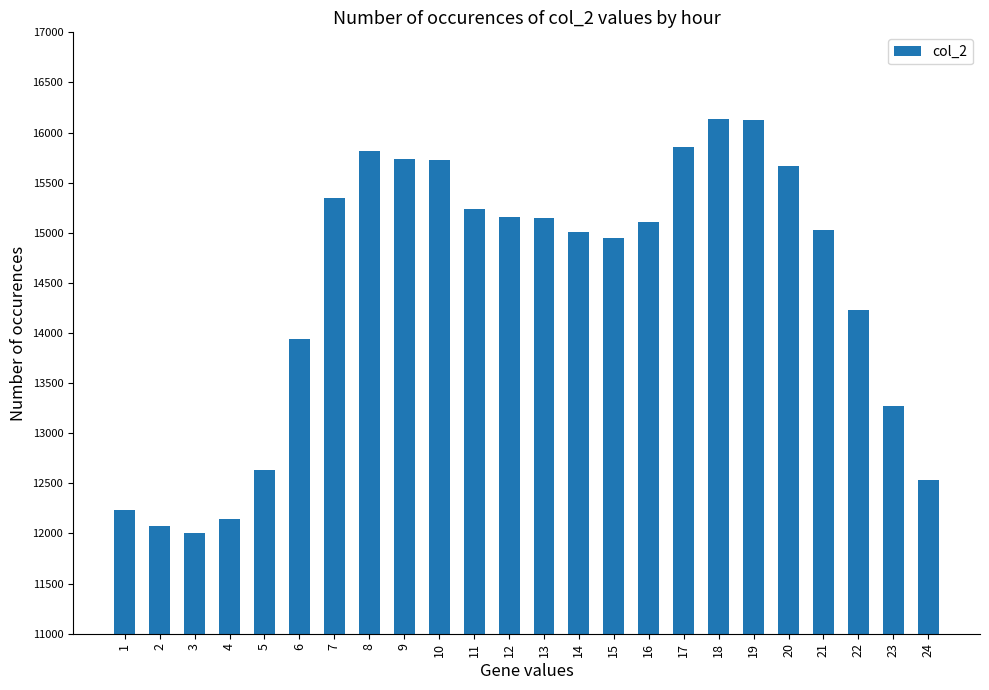

Is it true that the value at 21 is 26176?

False